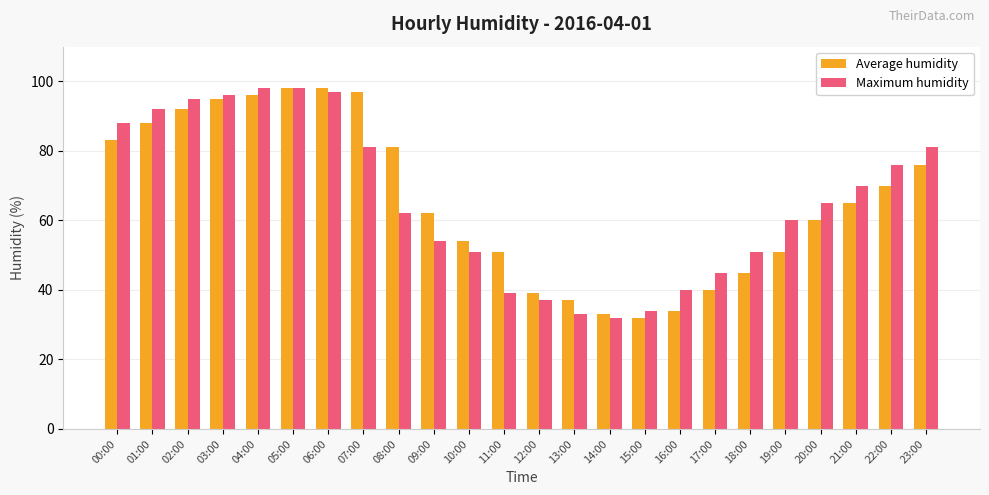

What is the label of the 21st bar from the right?

03:00